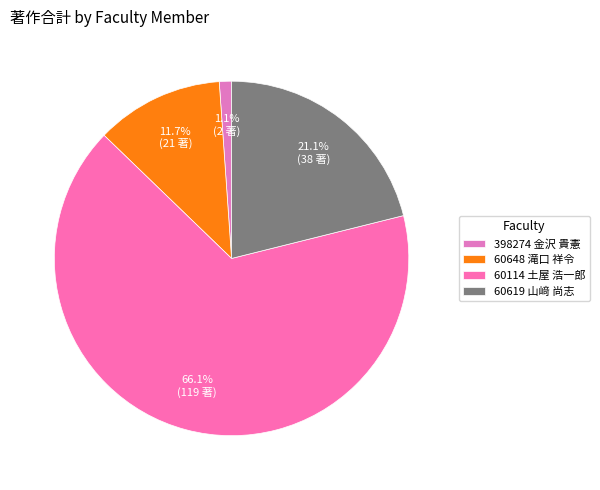

The 60648 滝口 祥令 slice represents 6% of the pie. True or false?

False